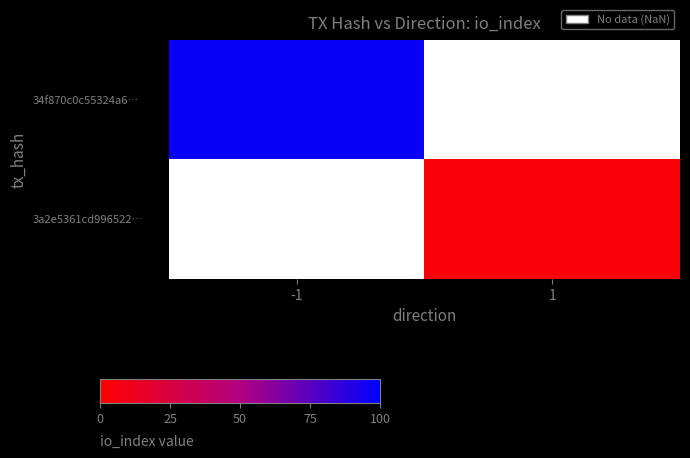

At how many categories does at least one series exceed 90?

1